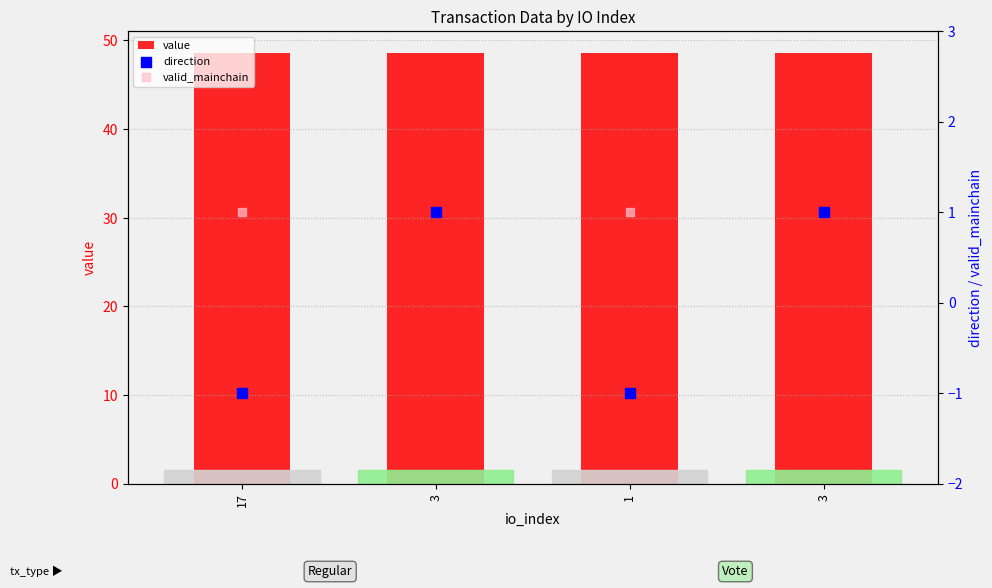

Which series contains the lowest Y value?

direction